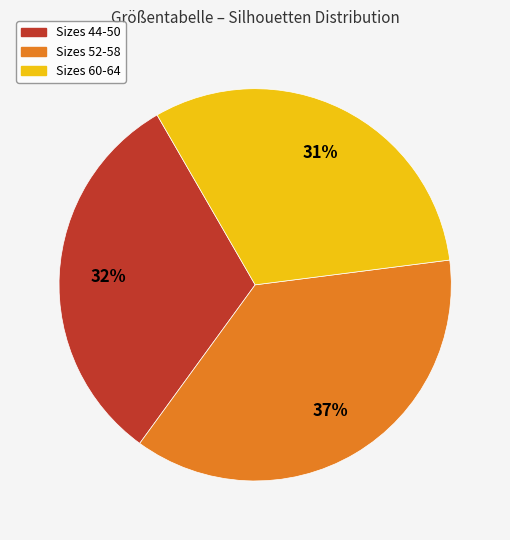

Does any single category account for the majority?

No